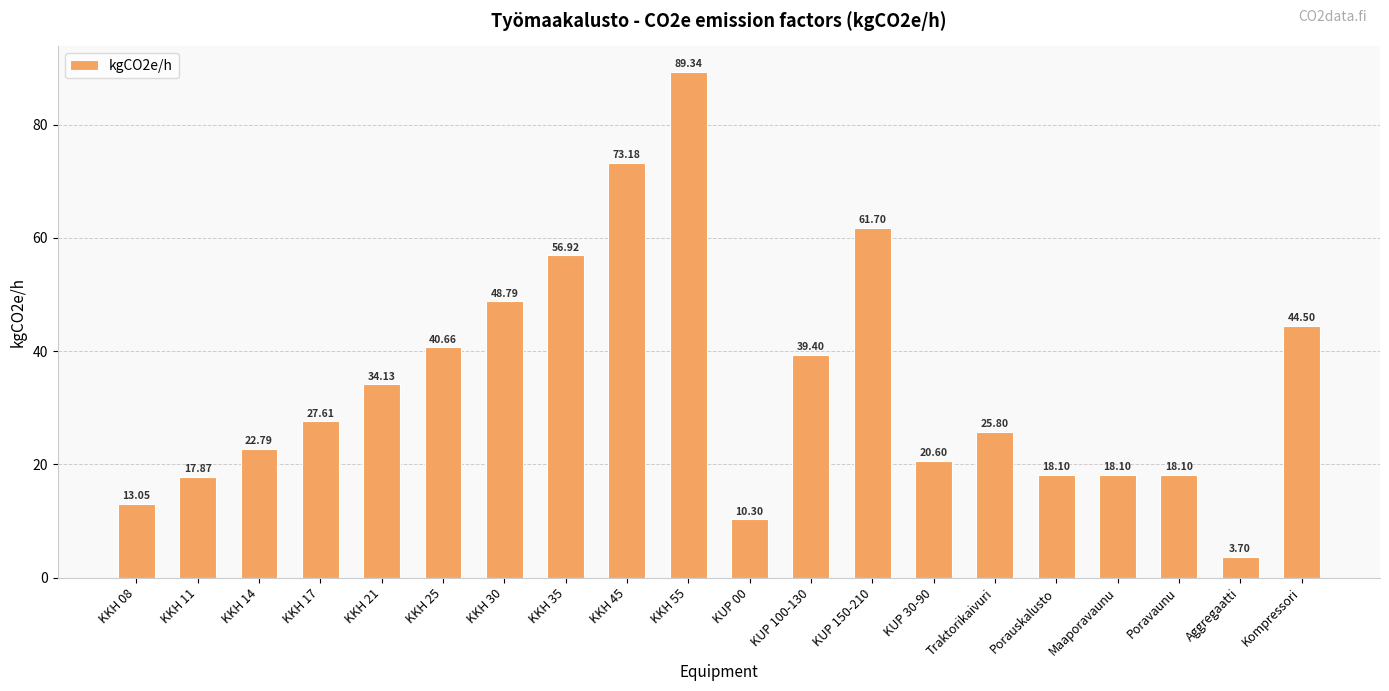

Where does the data first go above 27?

KKH 17